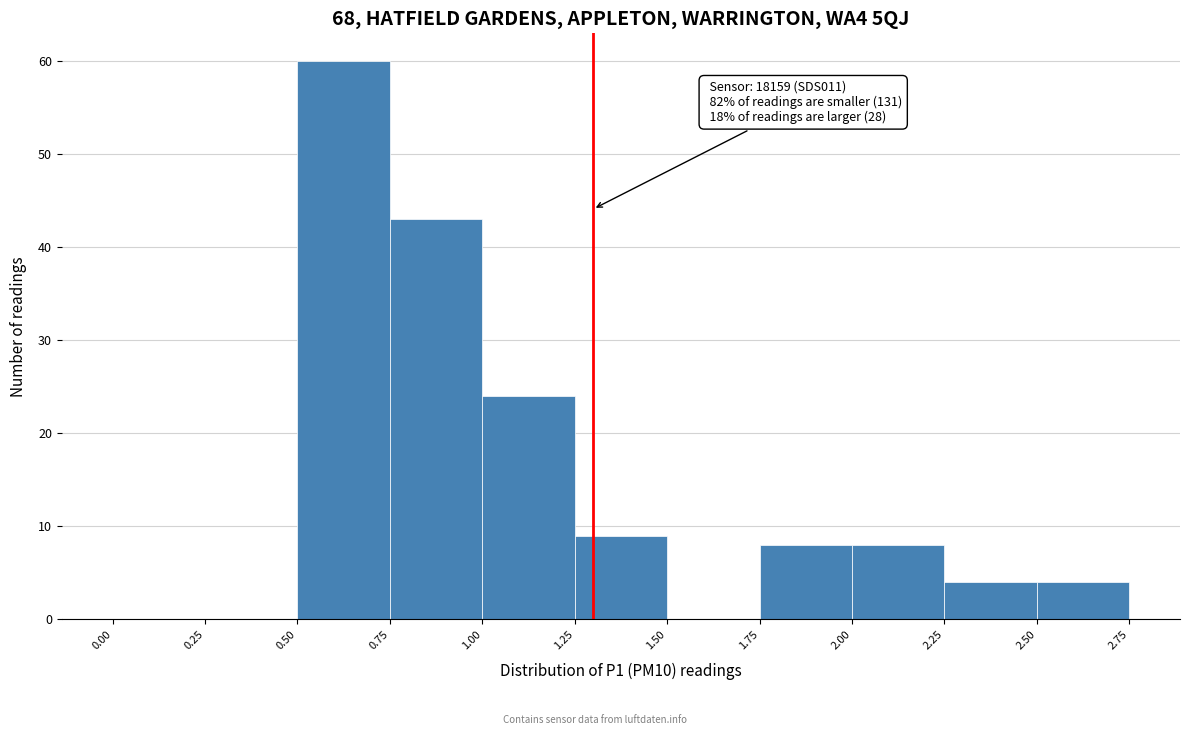

Which range on the x-axis has the tallest bar?

0.50 to 0.75